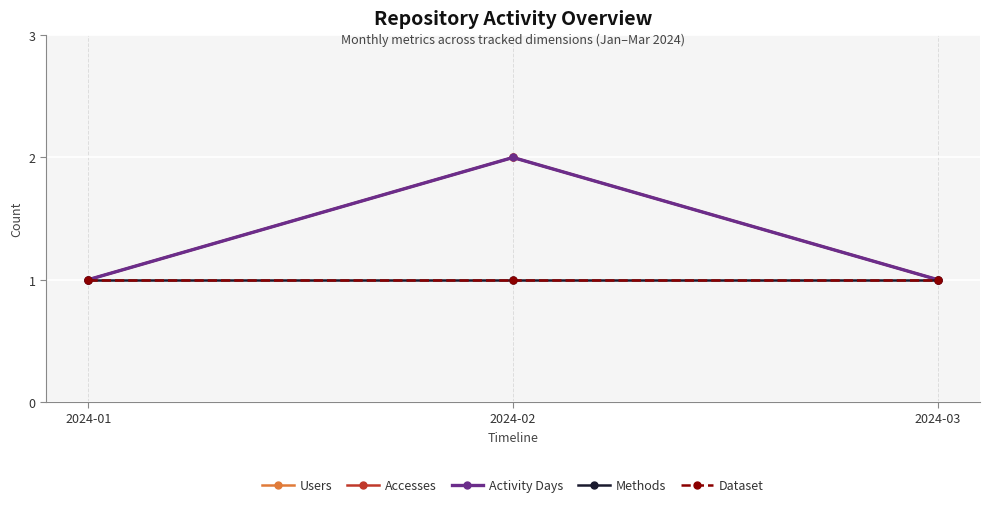

What is the difference between the maximum and minimum values in the Activity Days series?

1